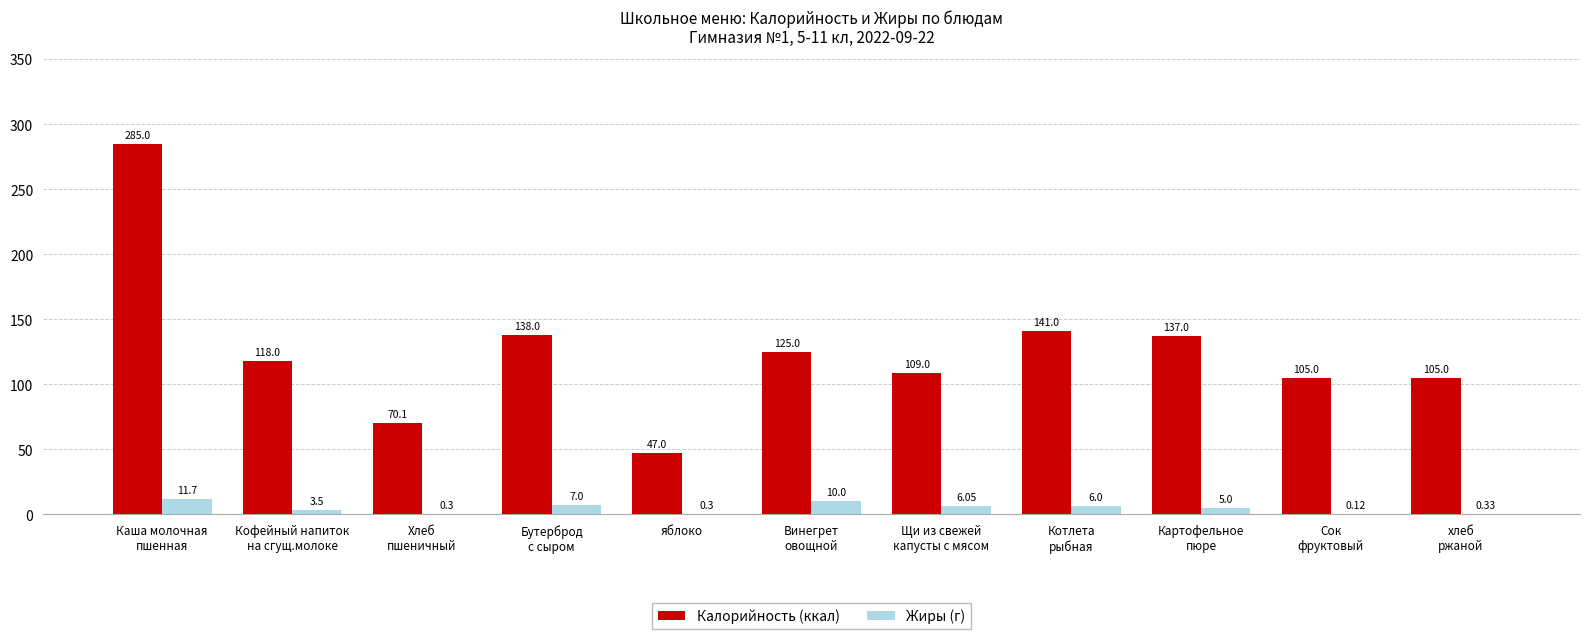

What is the sum of all Калорийность (ккал) values?

1380.1